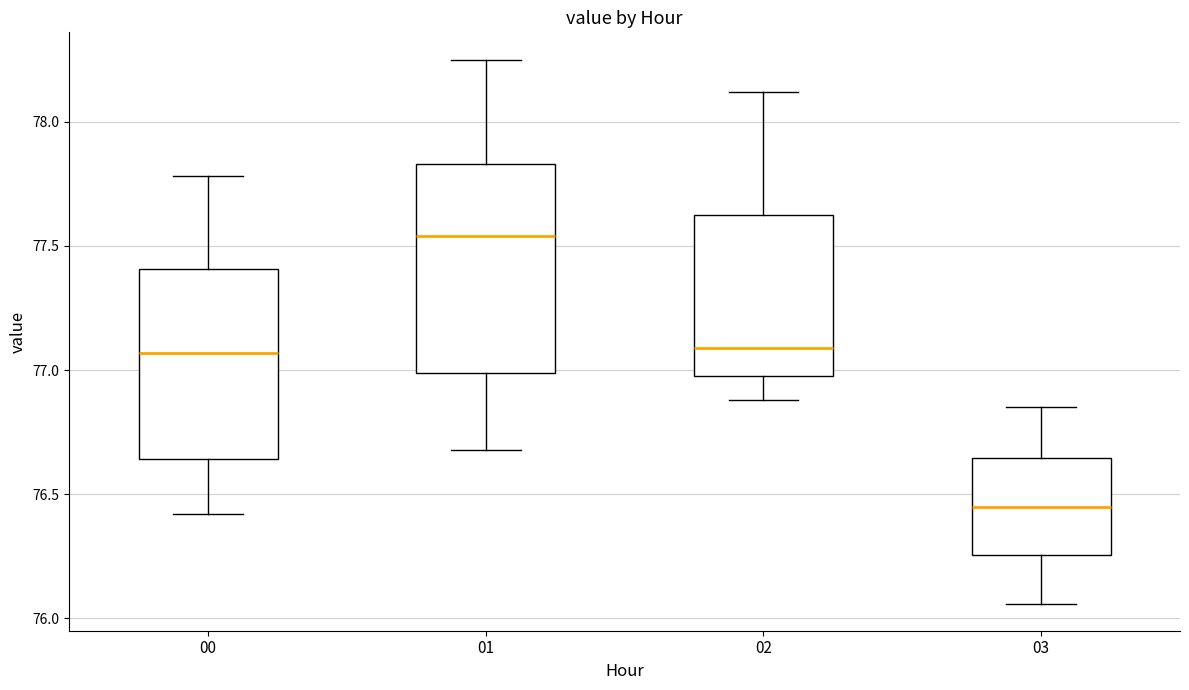

Which box has the highest median line?

01